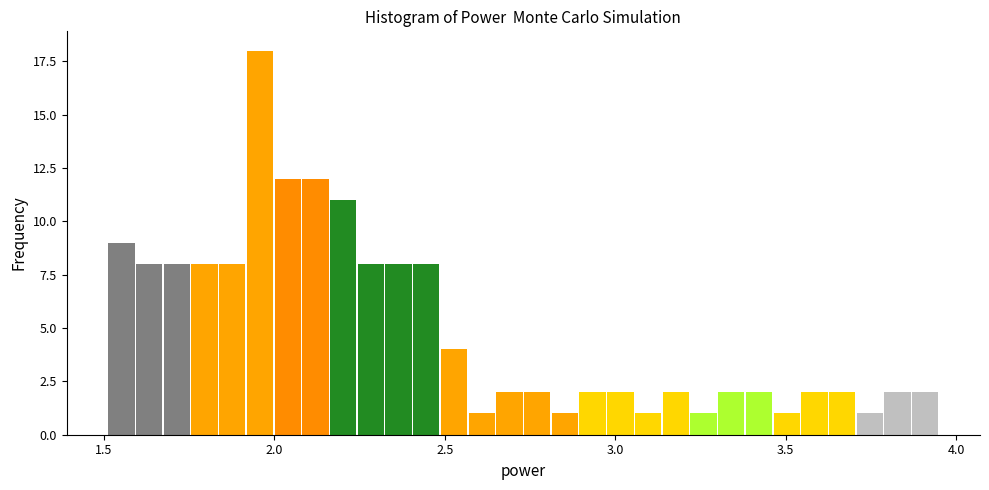

Read against the x-axis, roughly where is the centre of the tallest bar?

1.95